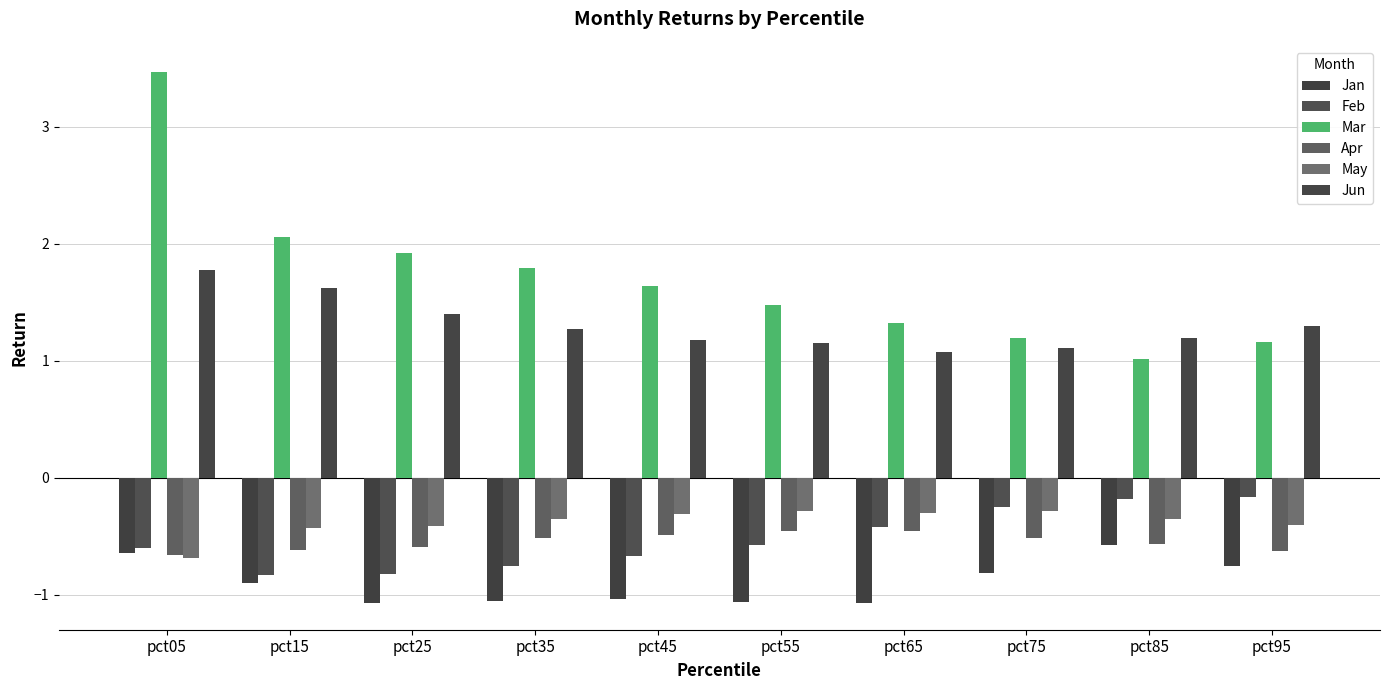

What is the average value of the Feb series?

-0.5